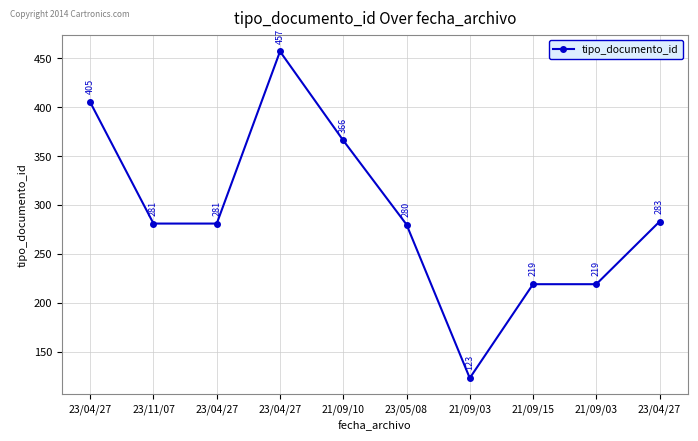

How many series are shown in this chart?

1